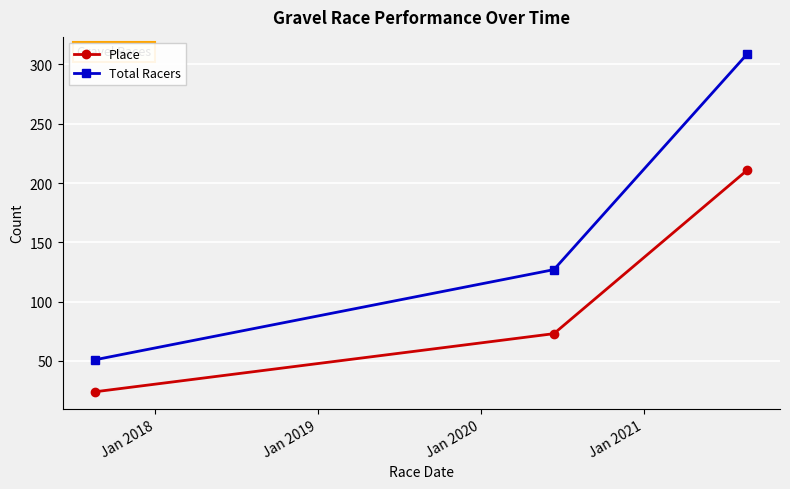

Rank the series by their average value, from highest to lowest.

Total Racers, Place